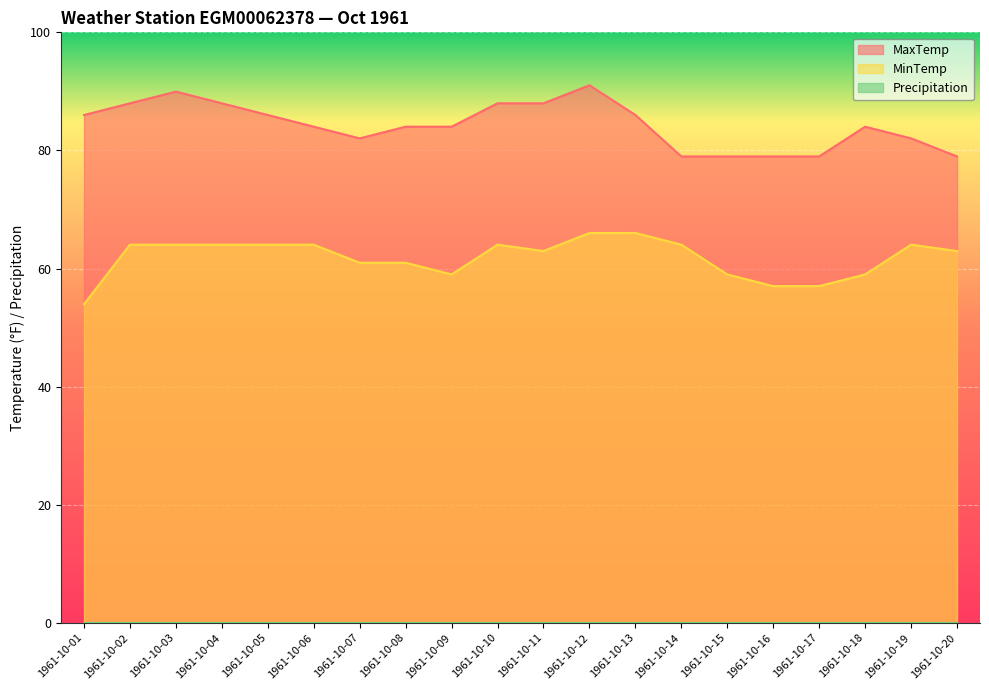

Reading left to right, transcribe all the data shown in this chart.

MaxTemp: 1961-10-01=86.0	1961-10-02=88.0	1961-10-03=90.0	1961-10-04=88.0	1961-10-05=86.0	1961-10-06=84.0	1961-10-07=82.0	1961-10-08=84.0	1961-10-09=84.0	1961-10-10=88.0	1961-10-11=88.0	1961-10-12=91.0	1961-10-13=86.0	1961-10-14=79.0	1961-10-15=79.0	1961-10-16=79.0	1961-10-17=79.0	1961-10-18=84.0	1961-10-19=82.0	1961-10-20=79.0
MinTemp: 1961-10-01=54.0	1961-10-02=64.0	1961-10-03=64.0	1961-10-04=64.0	1961-10-05=64.0	1961-10-06=64.0	1961-10-07=61.0	1961-10-08=61.0	1961-10-09=59.0	1961-10-10=64.0	1961-10-11=63.0	1961-10-12=66.0	1961-10-13=66.0	1961-10-14=64.0	1961-10-15=59.0	1961-10-16=57.0	1961-10-17=57.0	1961-10-18=59.0	1961-10-19=64.0	1961-10-20=63.0